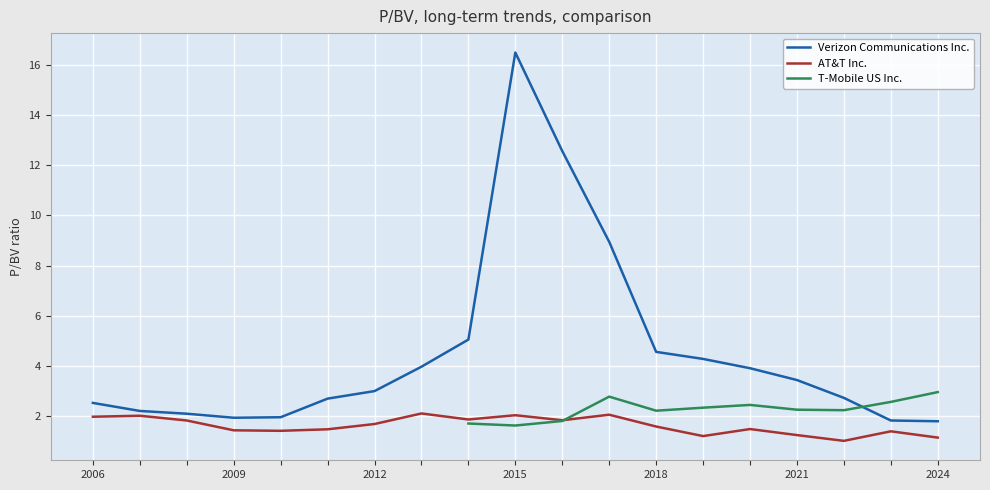

Which series has the largest range (max minus min)?

Verizon Communications Inc.